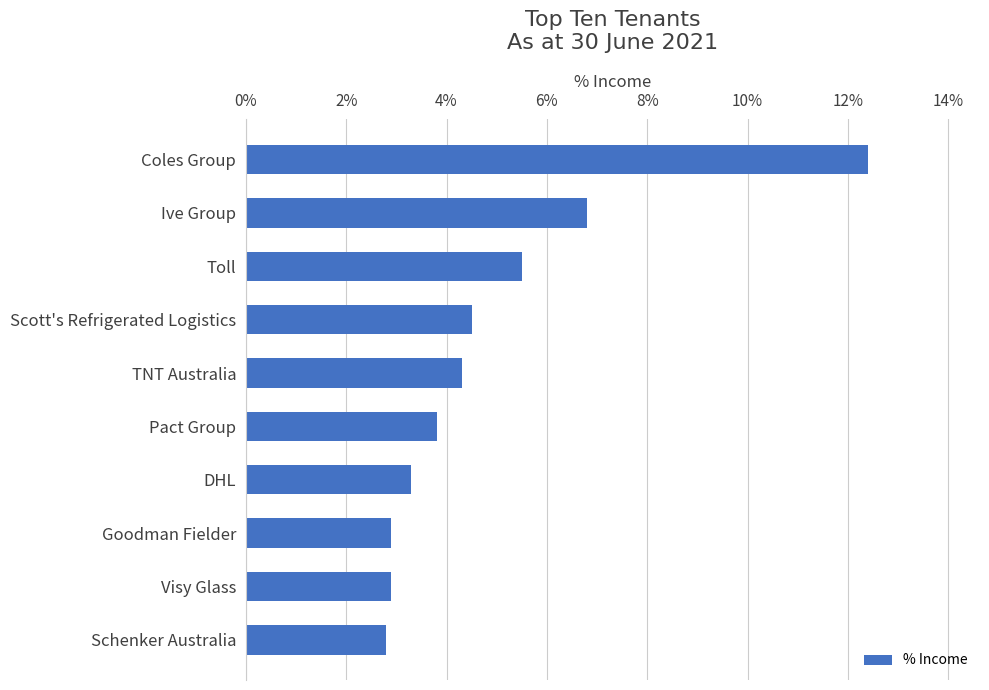

Are the bars grouped side by side (vs. stacked)?

No